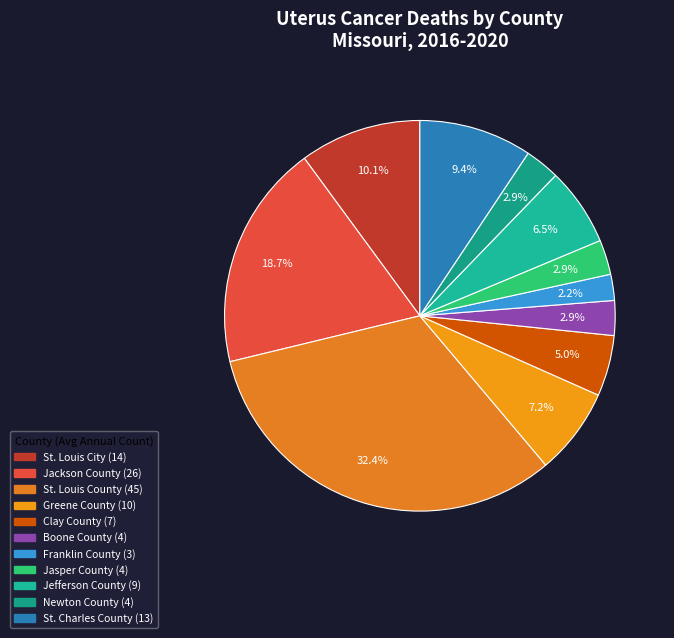

Which has a higher value, Clay County or Boone County?

Clay County